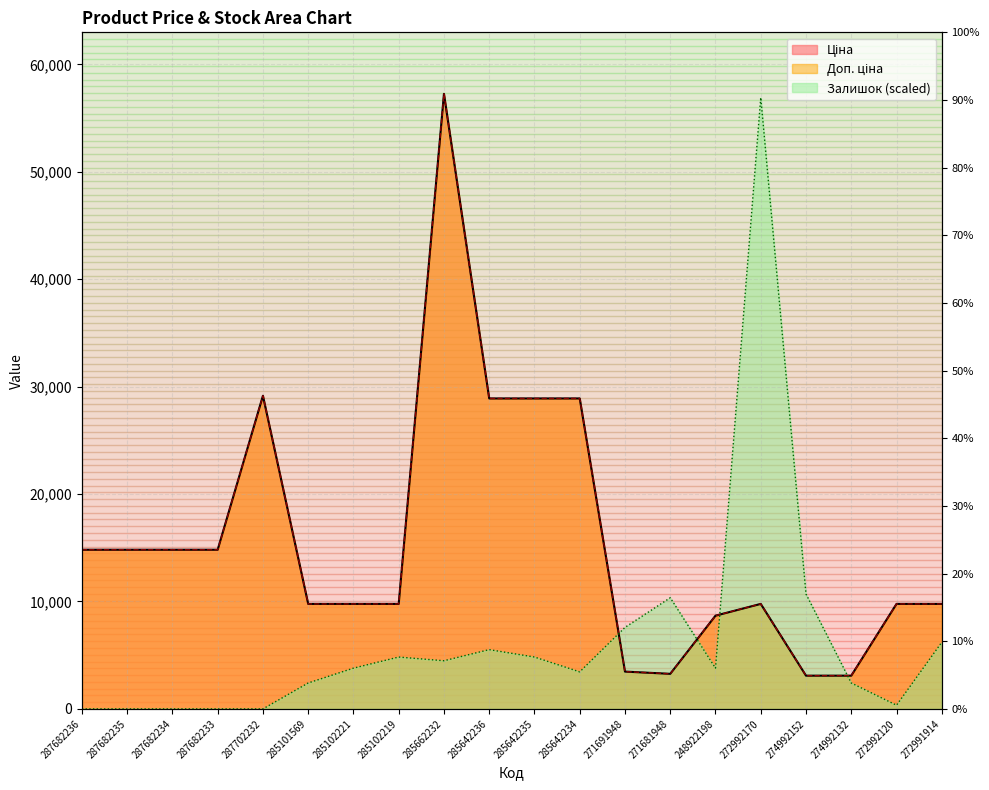

Rank the series at 271691948 from lowest to highest value.

Ціна, Доп. ціна, Залишок